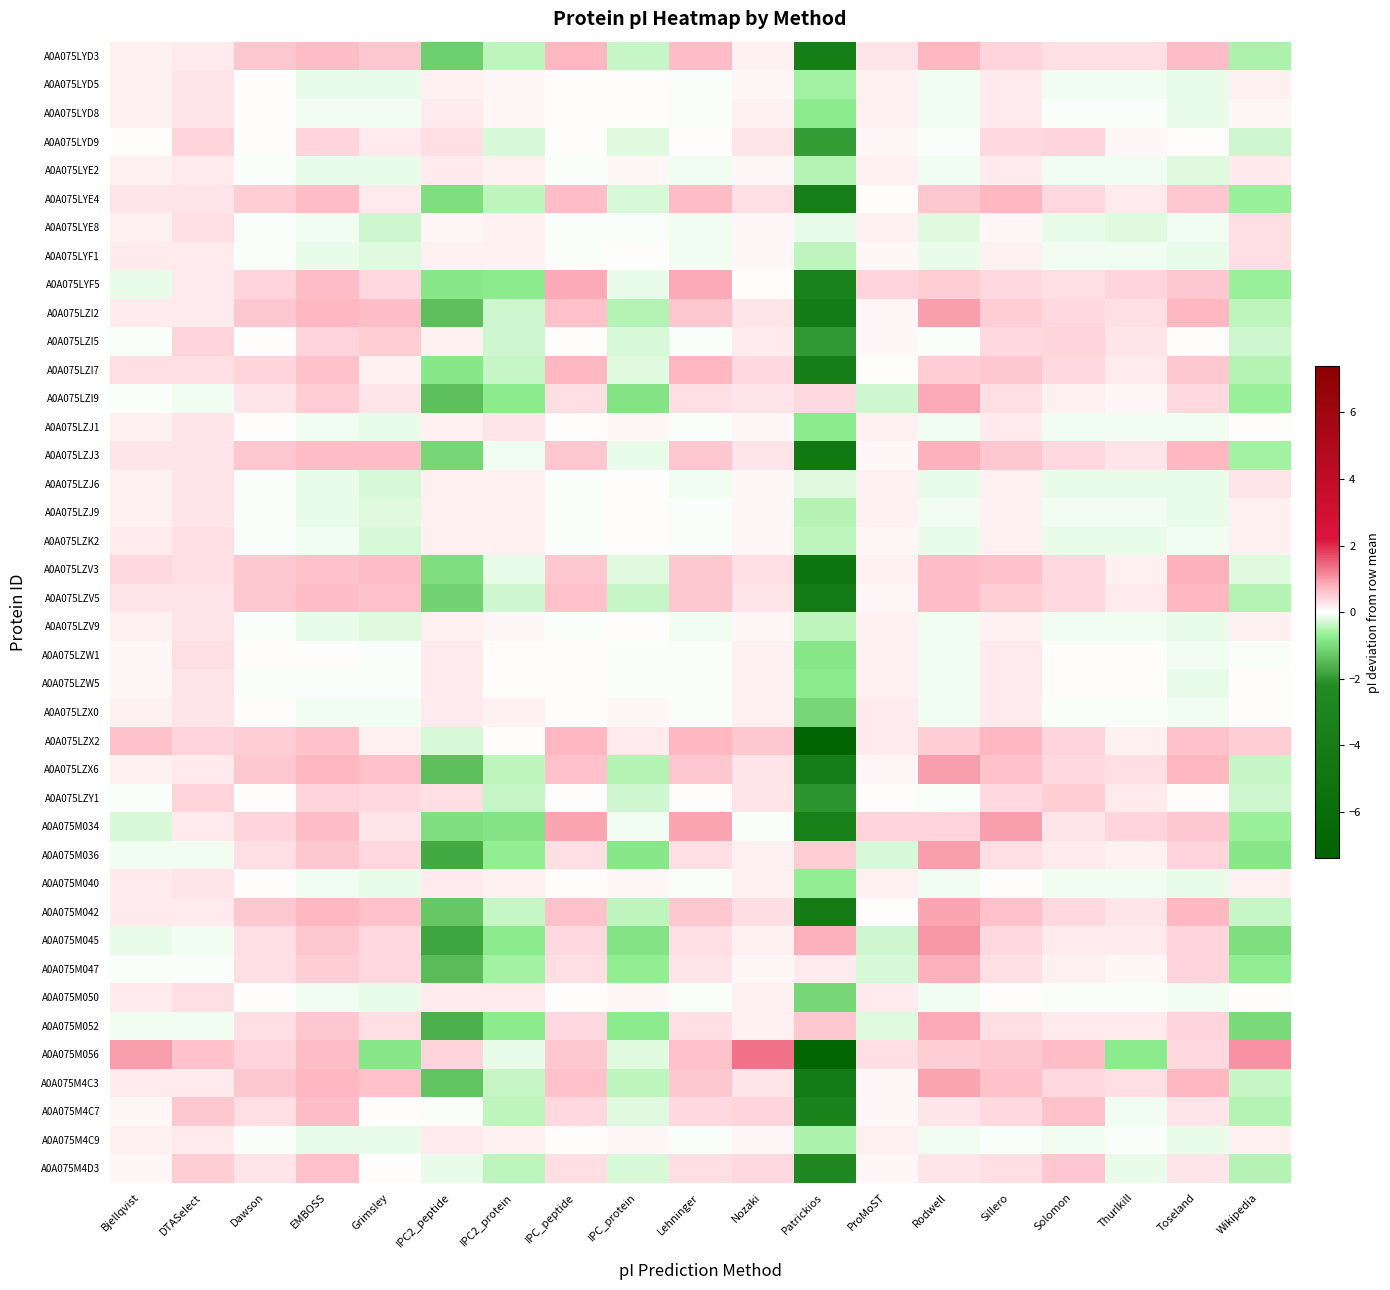

Which category has the highest value across all series?

Nozaki